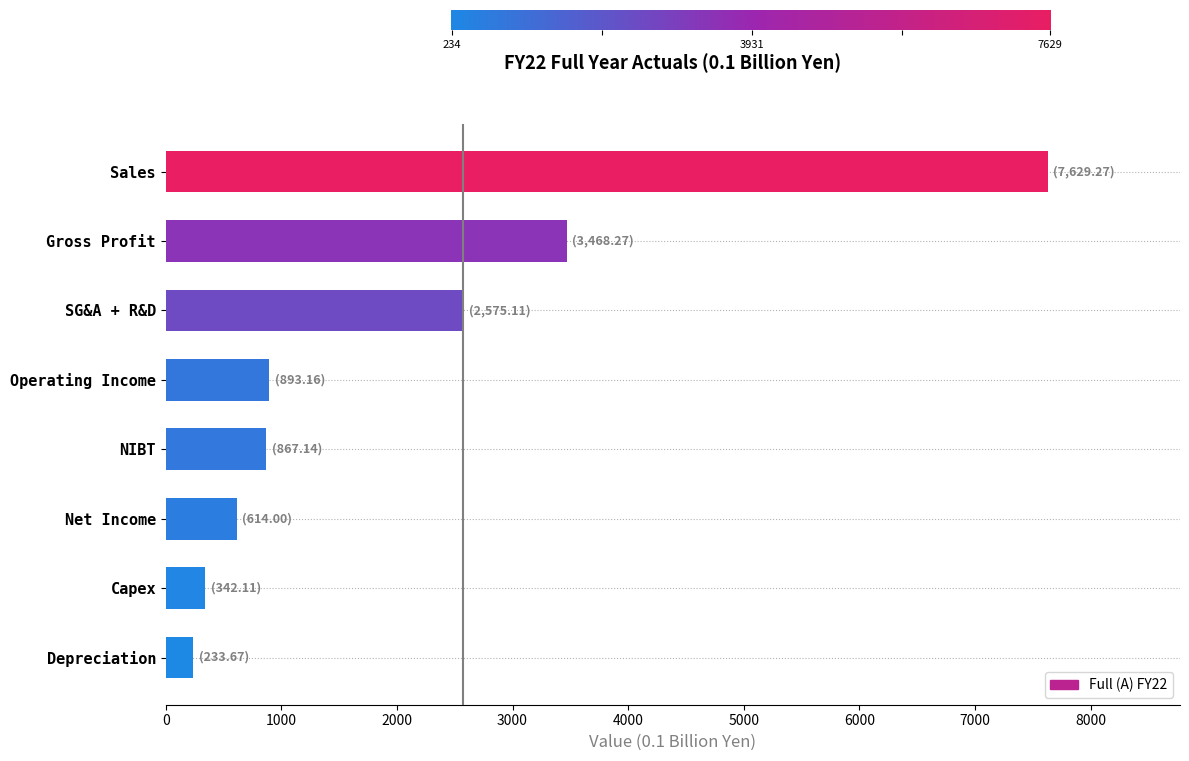

The chart shows a value of 893.2 at Operating Income. True or false?

True